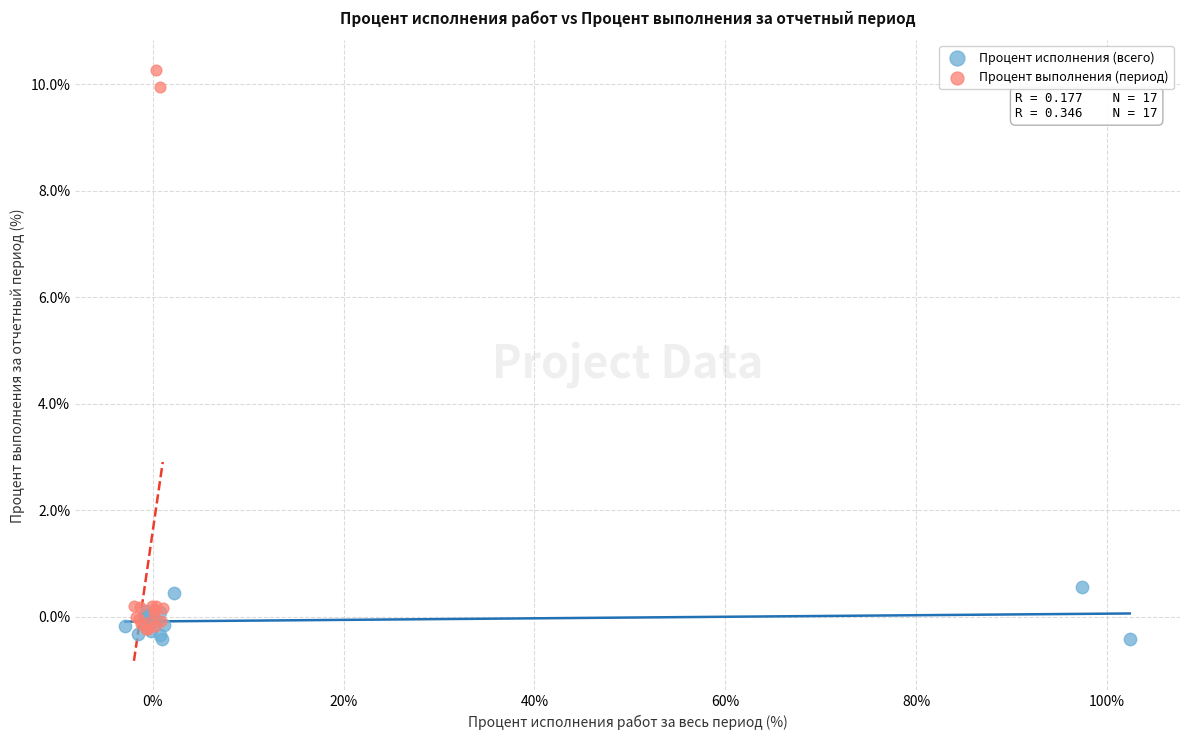

What are all the series names shown in the legend?

Процент исполнения (всего), Процент выполнения (период)